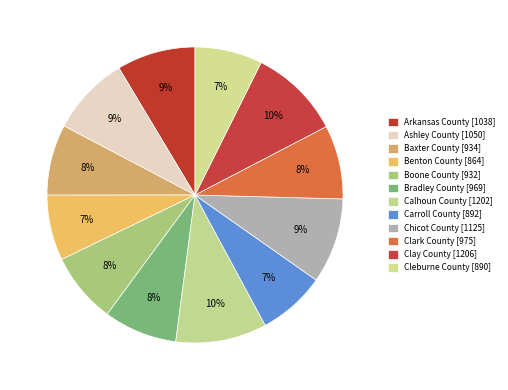

How many segments does this pie chart have?

12